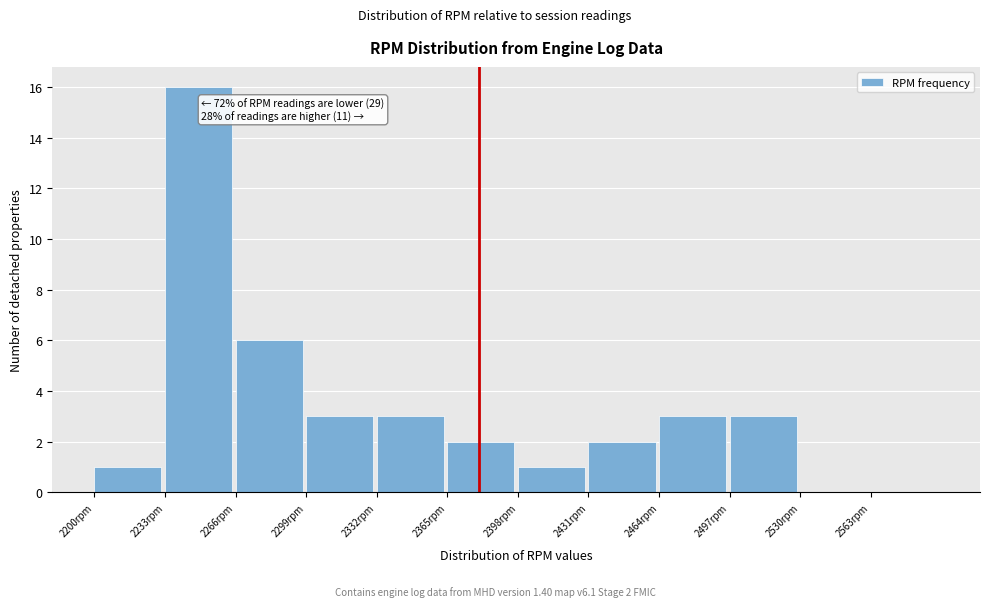

Which range on the x-axis has the tallest bar?

2233 to 2266